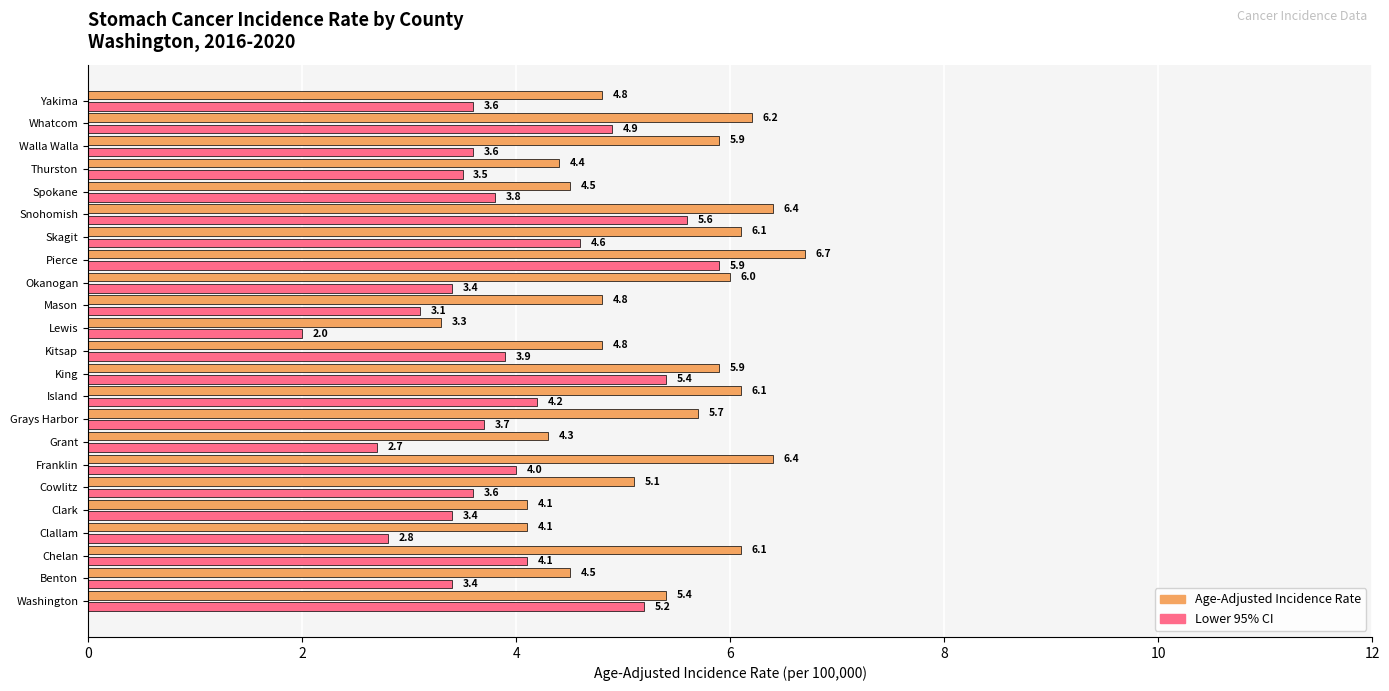

What is the difference between the highest and lowest values at Okanogan?

2.6